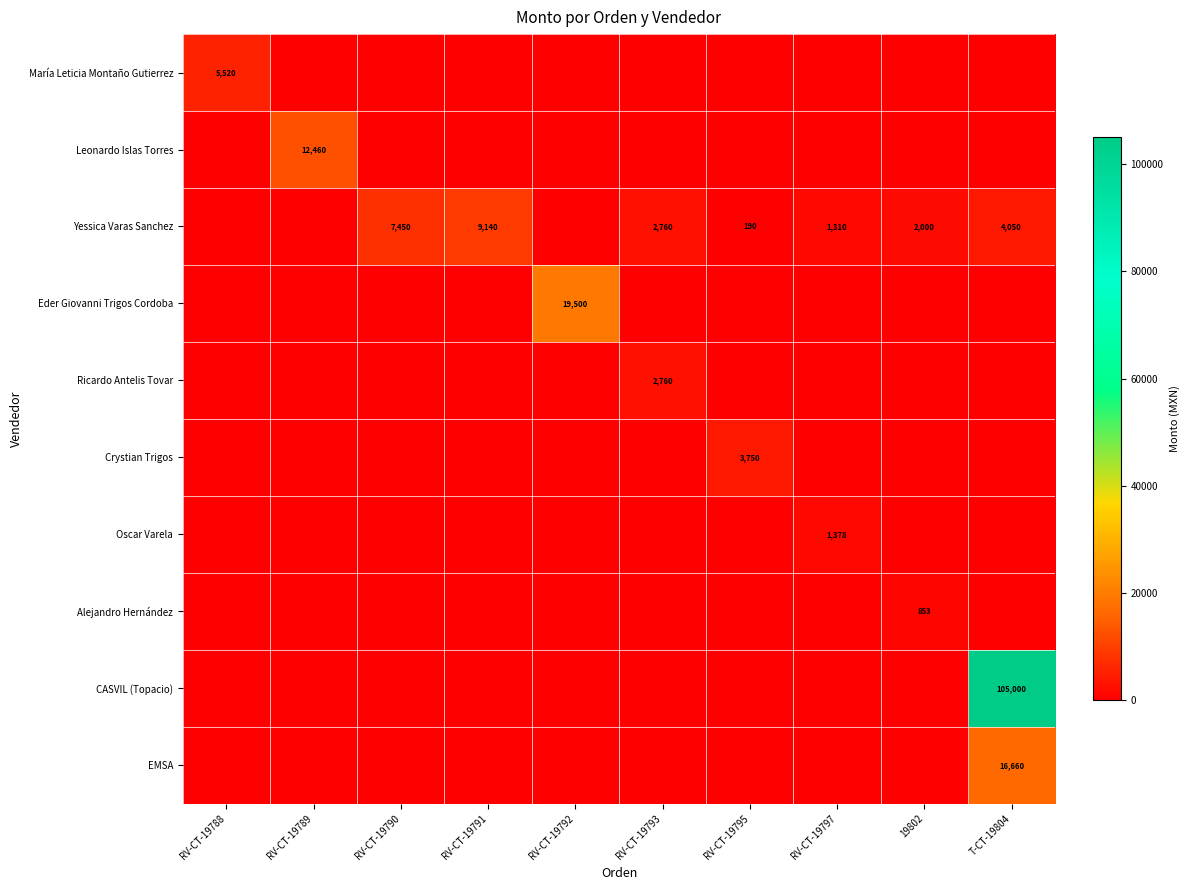

At which category does the chart reach its minimum across all series?

RV-CT-19789